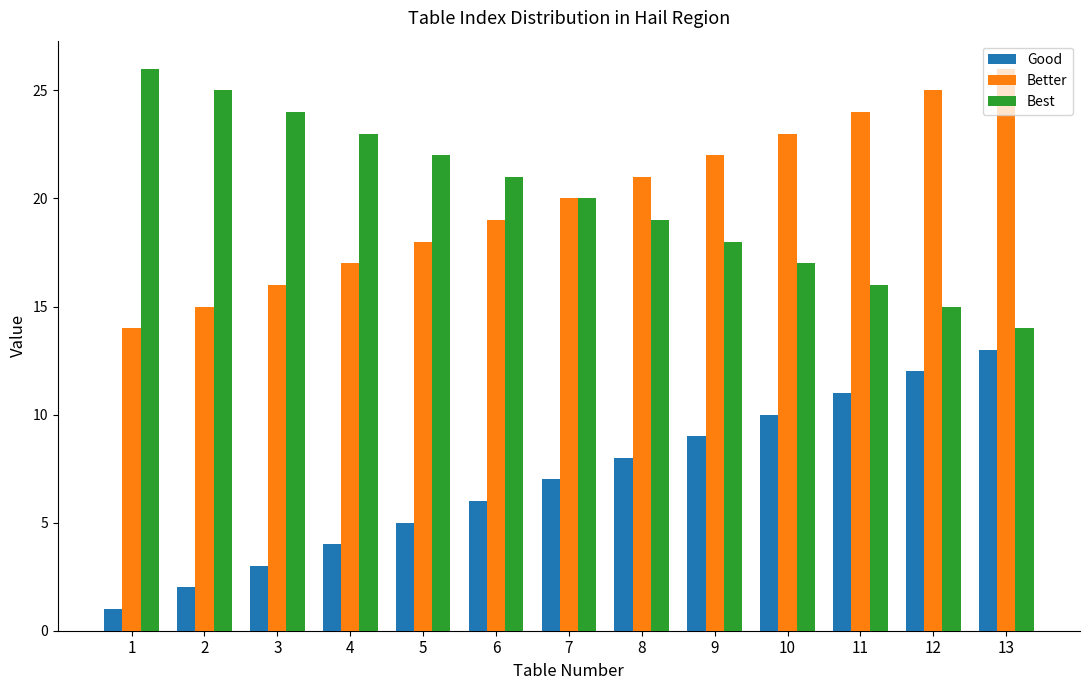

At which label does Best reach its minimum?

13